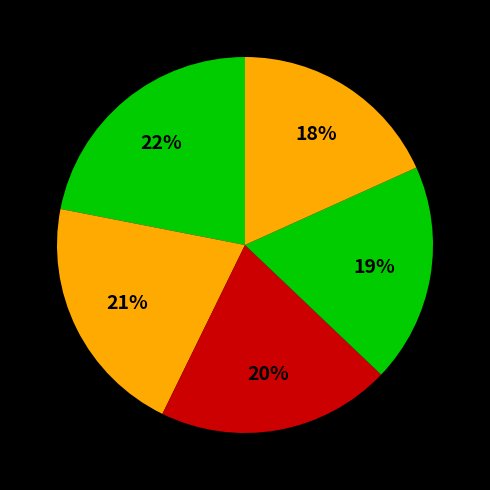

Count the number of slices in the pie.

5